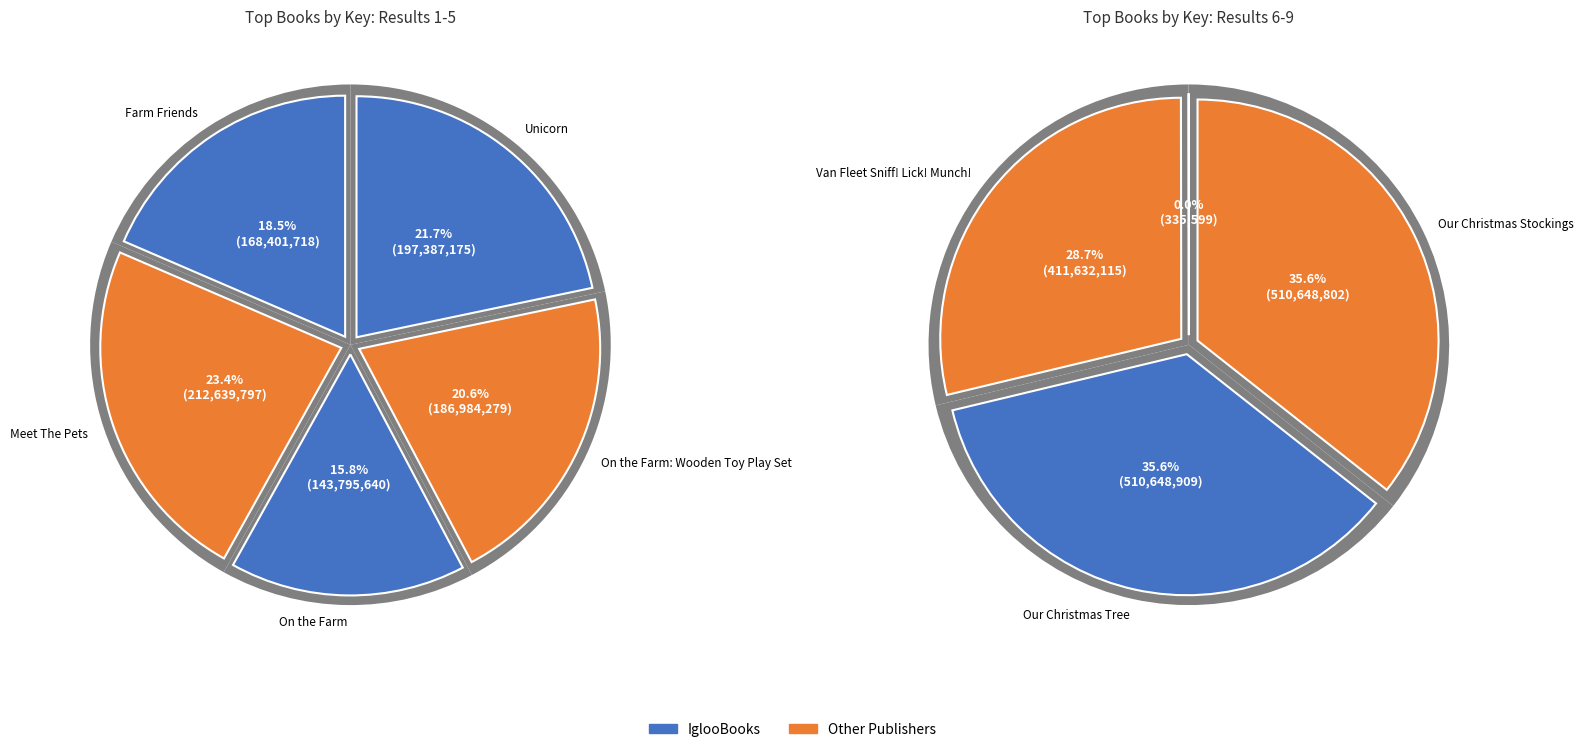

Is there any slice that represents more than half of the pie?

No